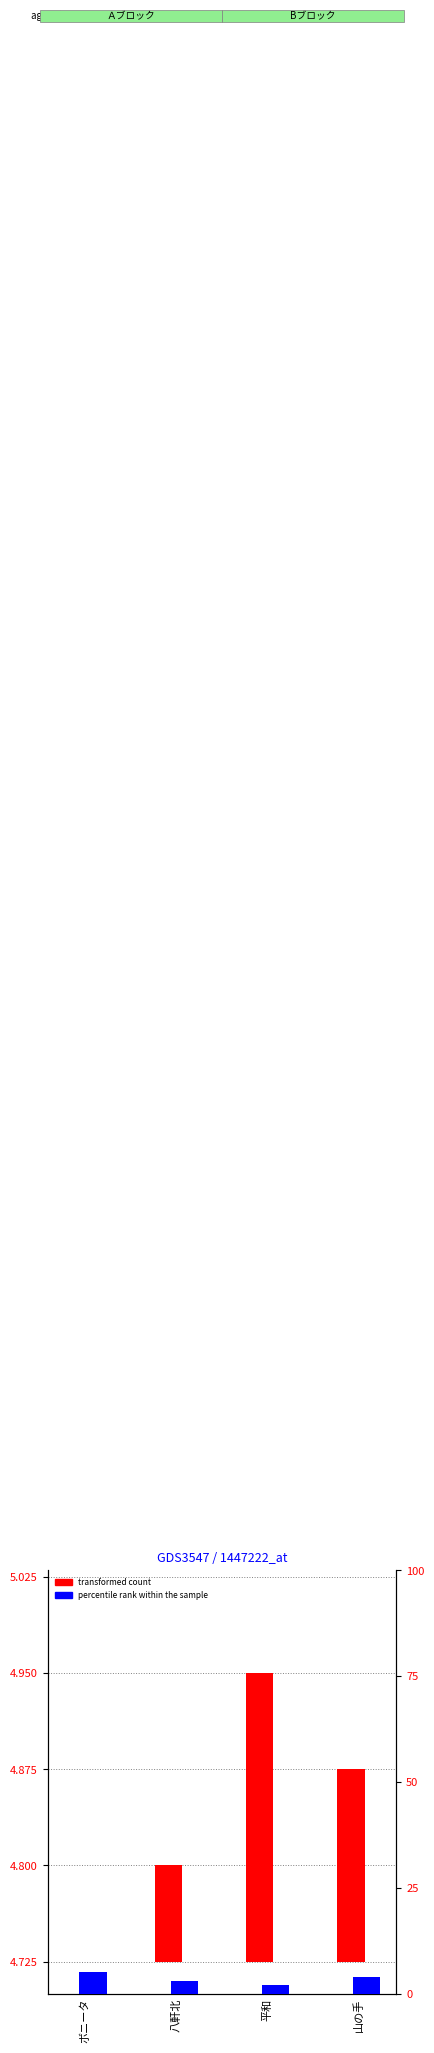

At which category does the chart reach its minimum across all series?

ボニータ